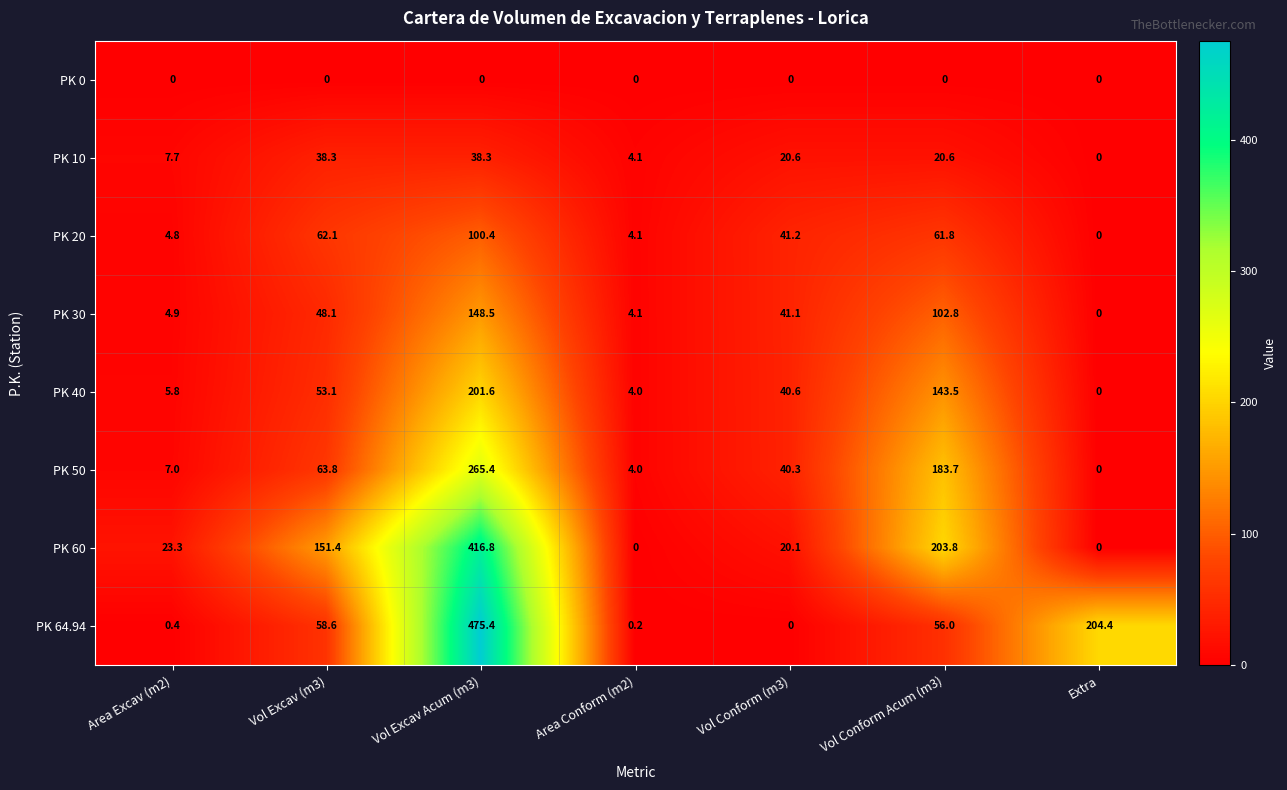

True or false: PK 10 has a value of 4.1 at Area Conform (m2).

True